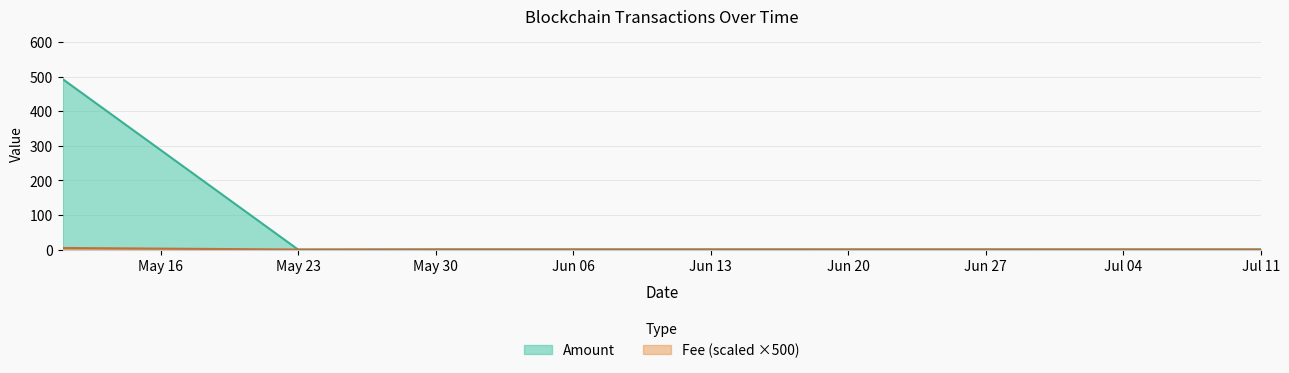

Does the chart have visible grid lines?

Yes